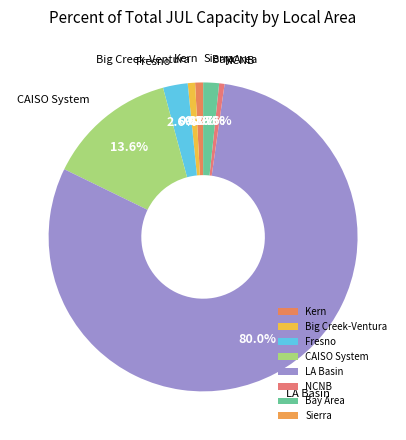

What portion of the pie excludes CAISO System?

86.4%